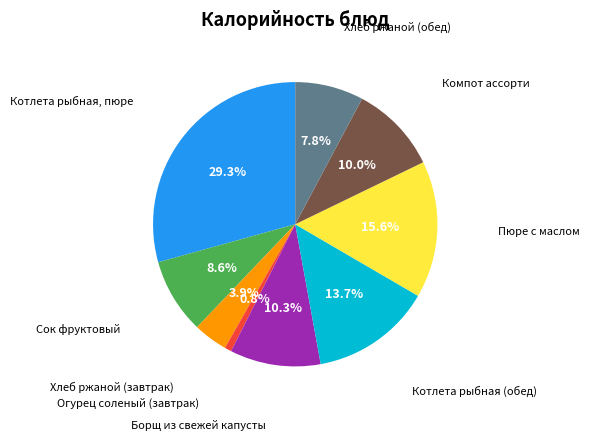

Is there any slice that represents more than half of the pie?

No